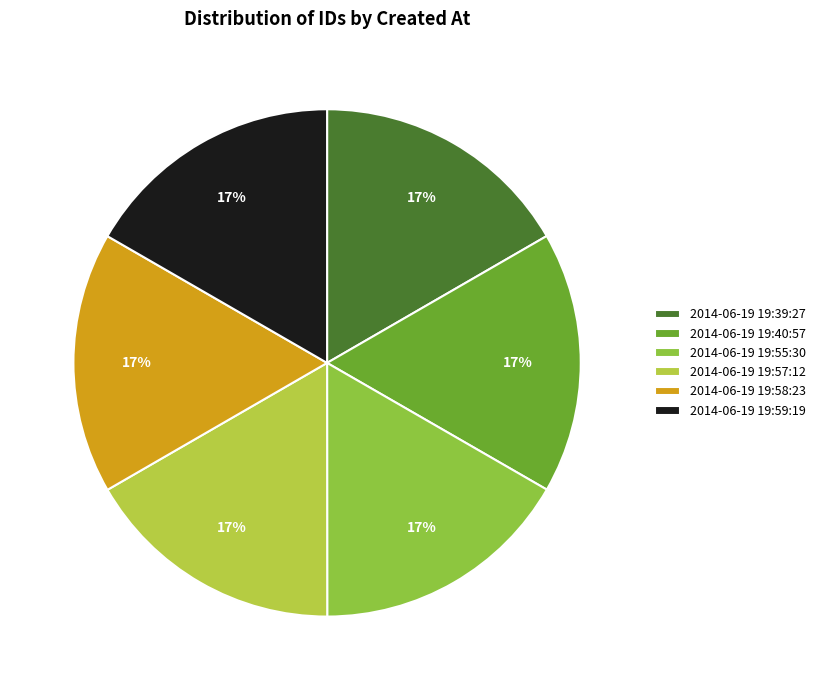

Does any single category account for the majority?

No